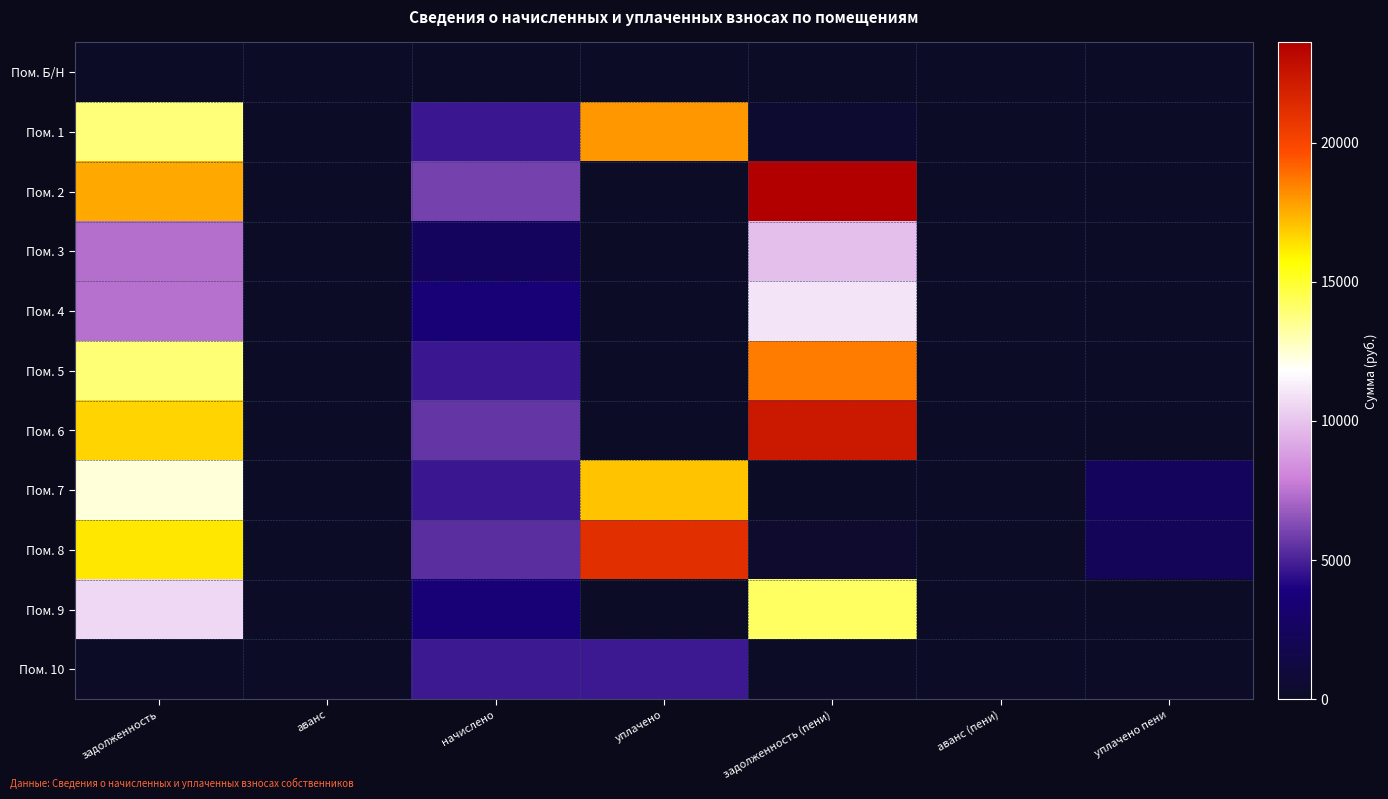

Which series has the widest spread of values?

Пом. 2